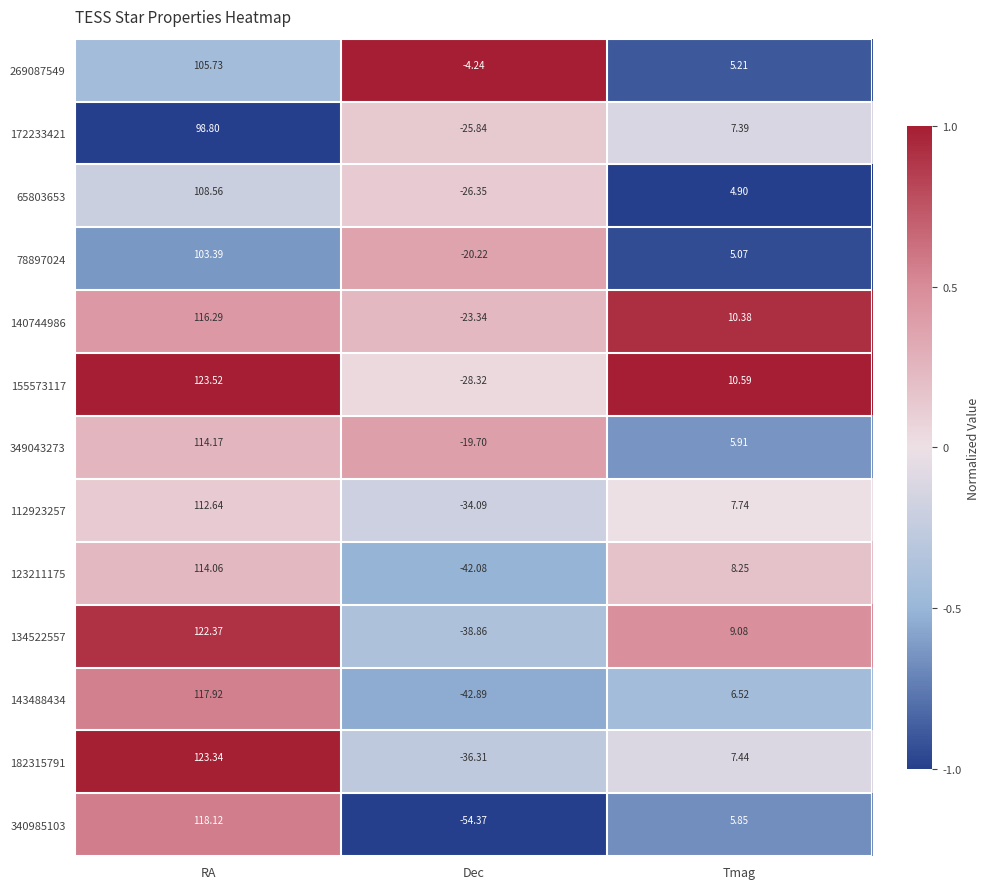

How many categories are shown in the chart?

3